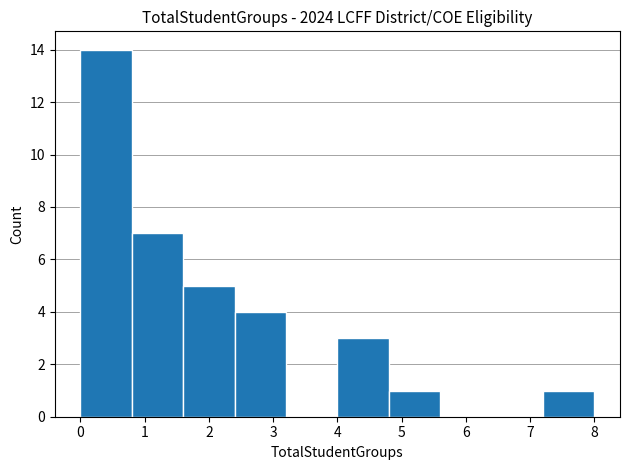

Which range on the x-axis has the tallest bar?

0.0 to 0.8